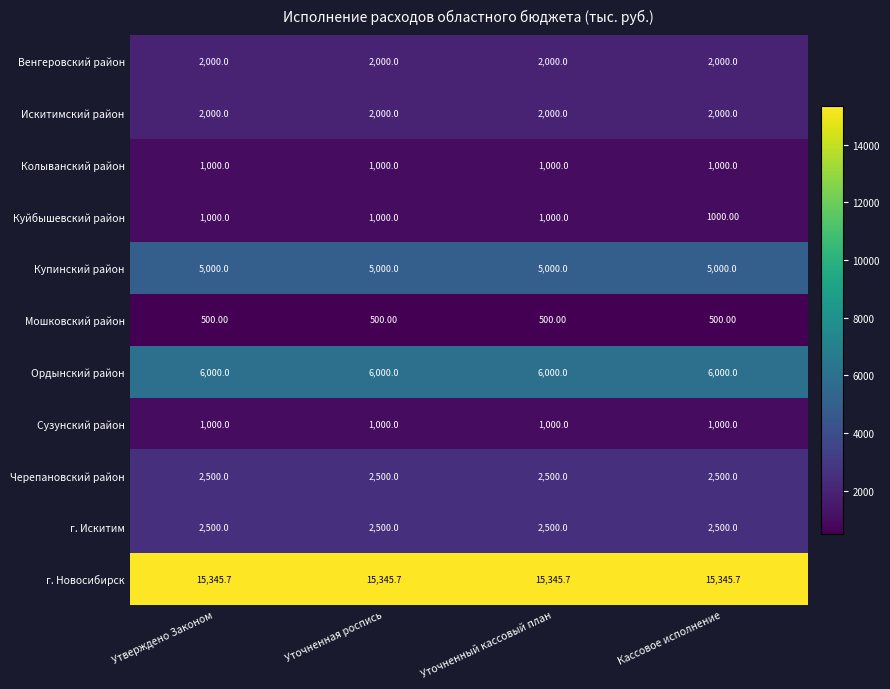

What is the difference between the highest and lowest values at Утверждено Законом?

14845.7